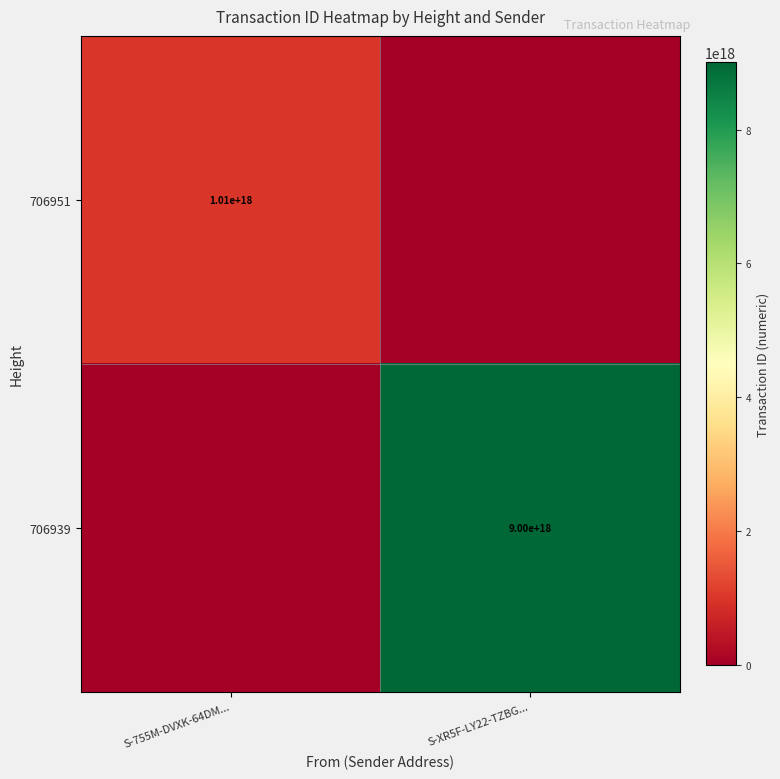

True or false: 706951 has a value of 1776887846946876672 at S-755M-DVXK-64DM....

False